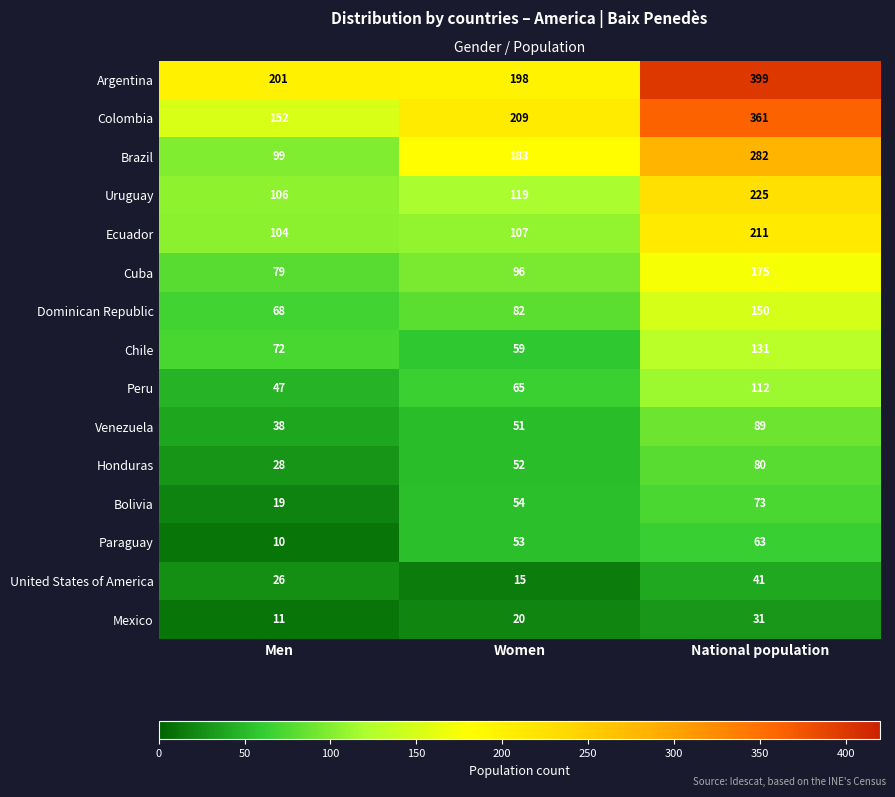

Is it true that United States of America equals 26 at Men?

True